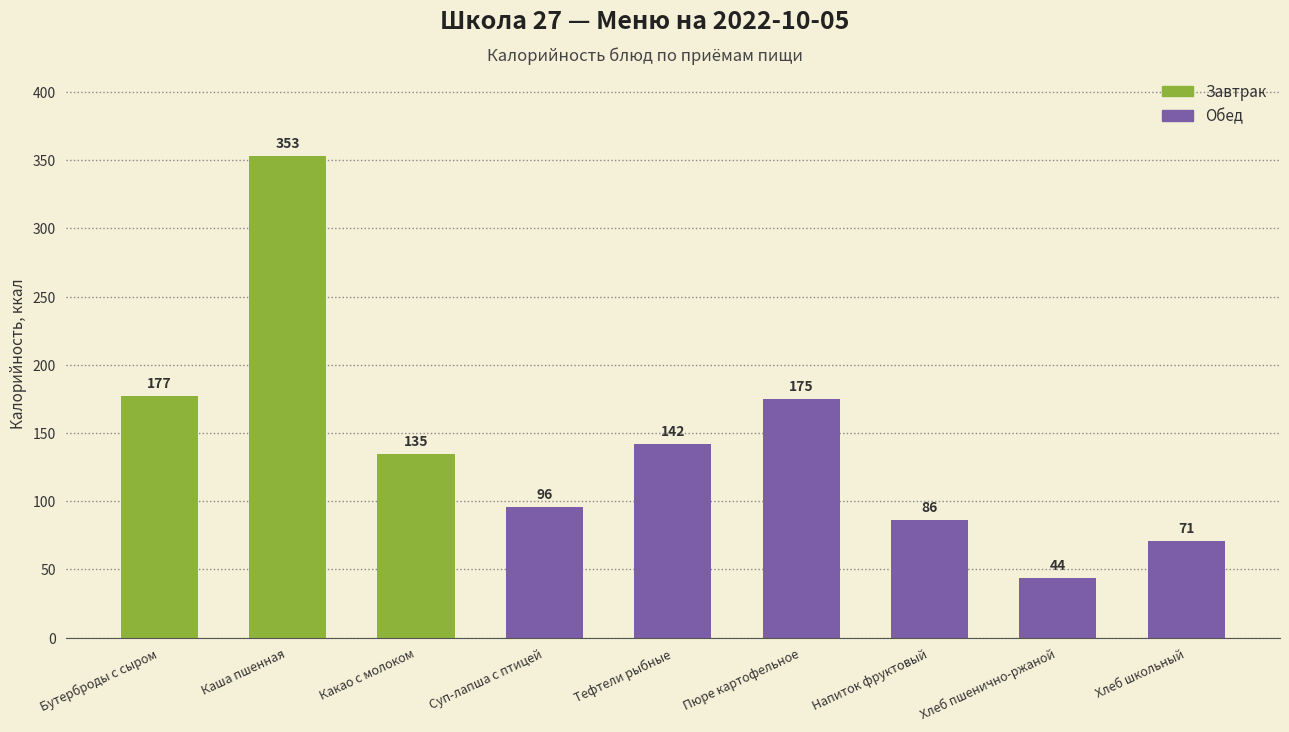

Which category has the lowest value across all series?

Хлеб пшенично-ржаной